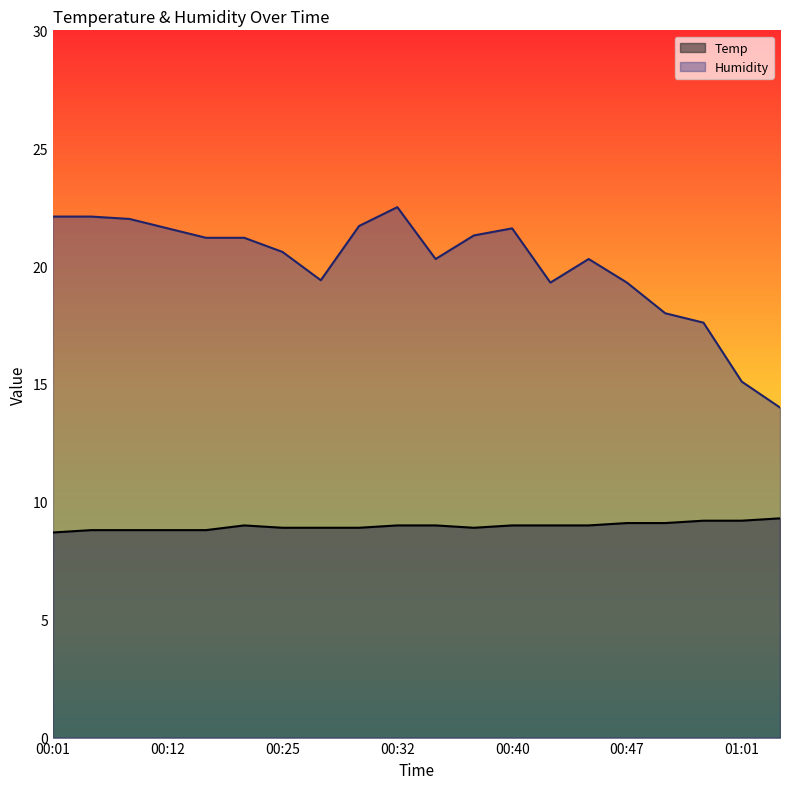

Rank the series by their maximum value, from lowest to highest.

Temp, Humidity